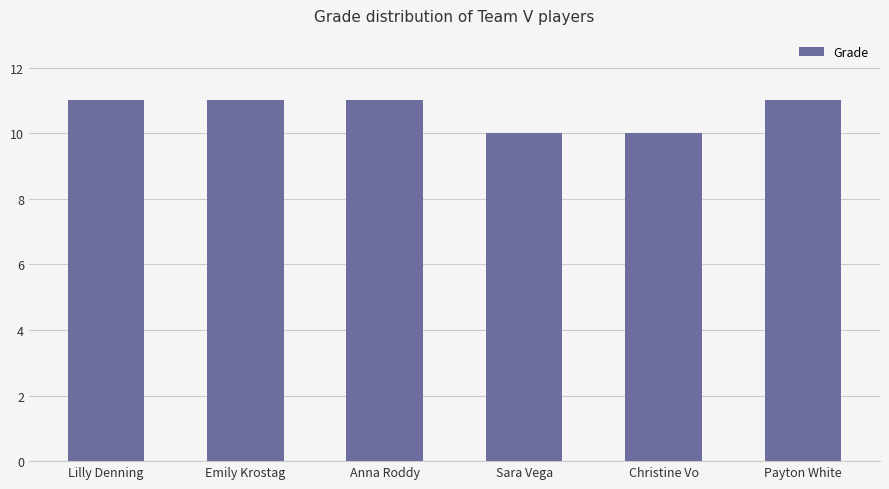

How many bars are there in total?

6